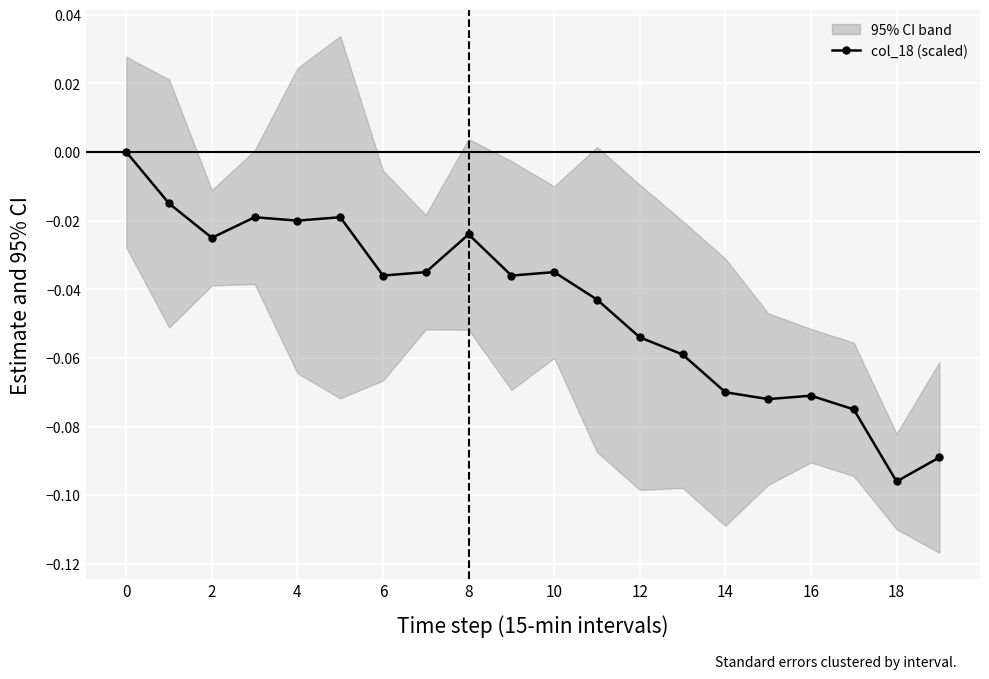

Reading right to left, extract all data points from this chart.

-0.1	-0.1	-0.1	-0.1	-0.1	-0.1	-0.1	-0.1	-0.0	-0.0	-0.0	-0.0	-0.0	-0.0	-0.0	-0.0	-0.0	-0.0	-0.0	0.0